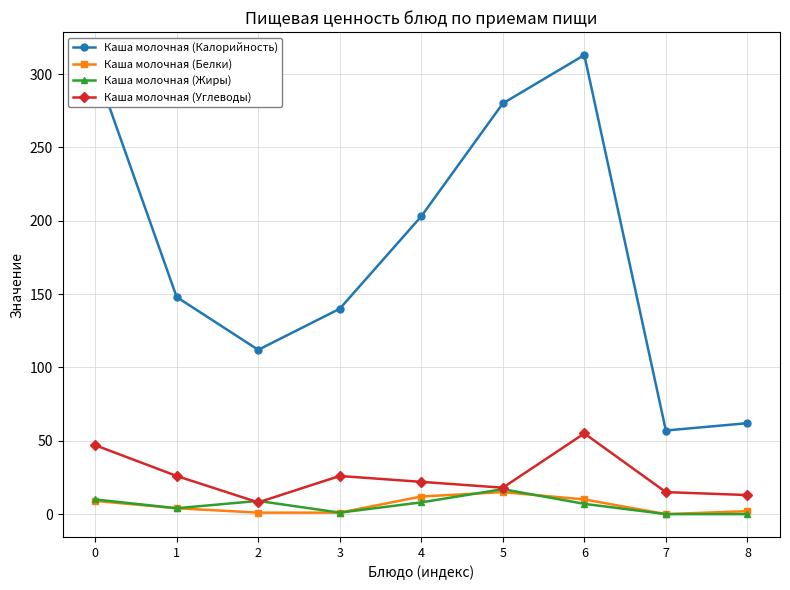

What is the sum of all Каша молочная (Белки) values?

54